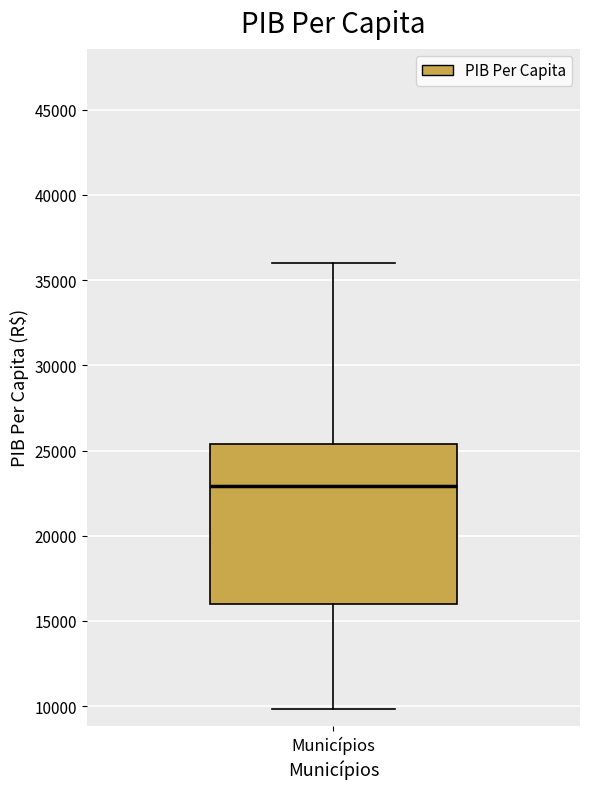

Transcribe this box plot: give where the median line is, the range the box spans, and where the two whiskers end, as read against the y-axis. The values are not printed on the chart, so give them approximately, as read against the axis.

median 23000, box 16000 to 25500, whiskers 10000 to 36000